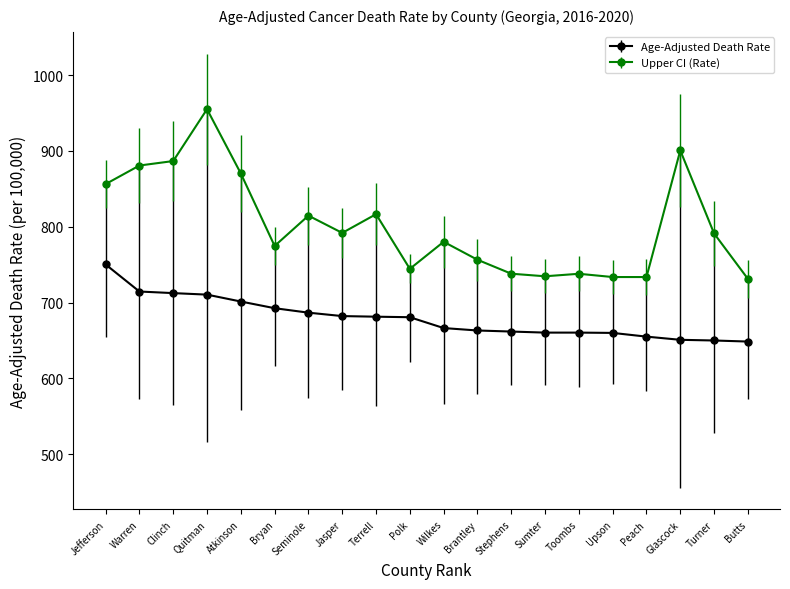

What is the highest value of the Upper CI (Rate) series?

955.1